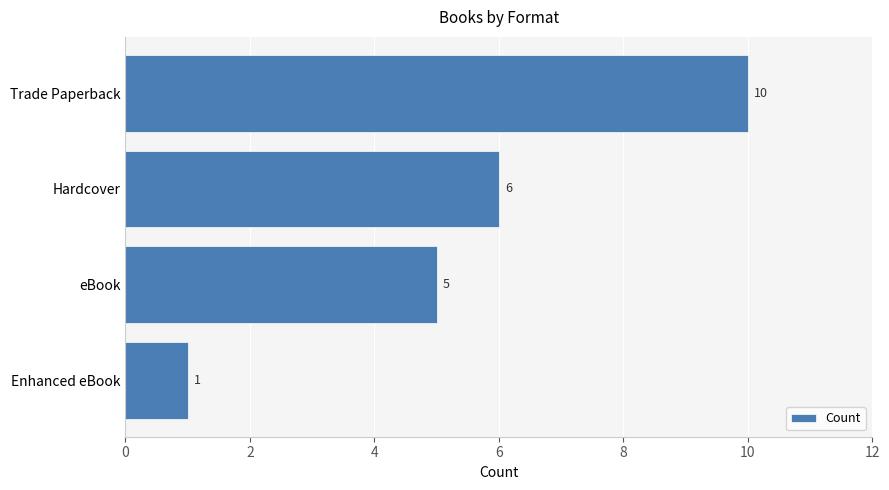

How many categories are shown in the chart?

4